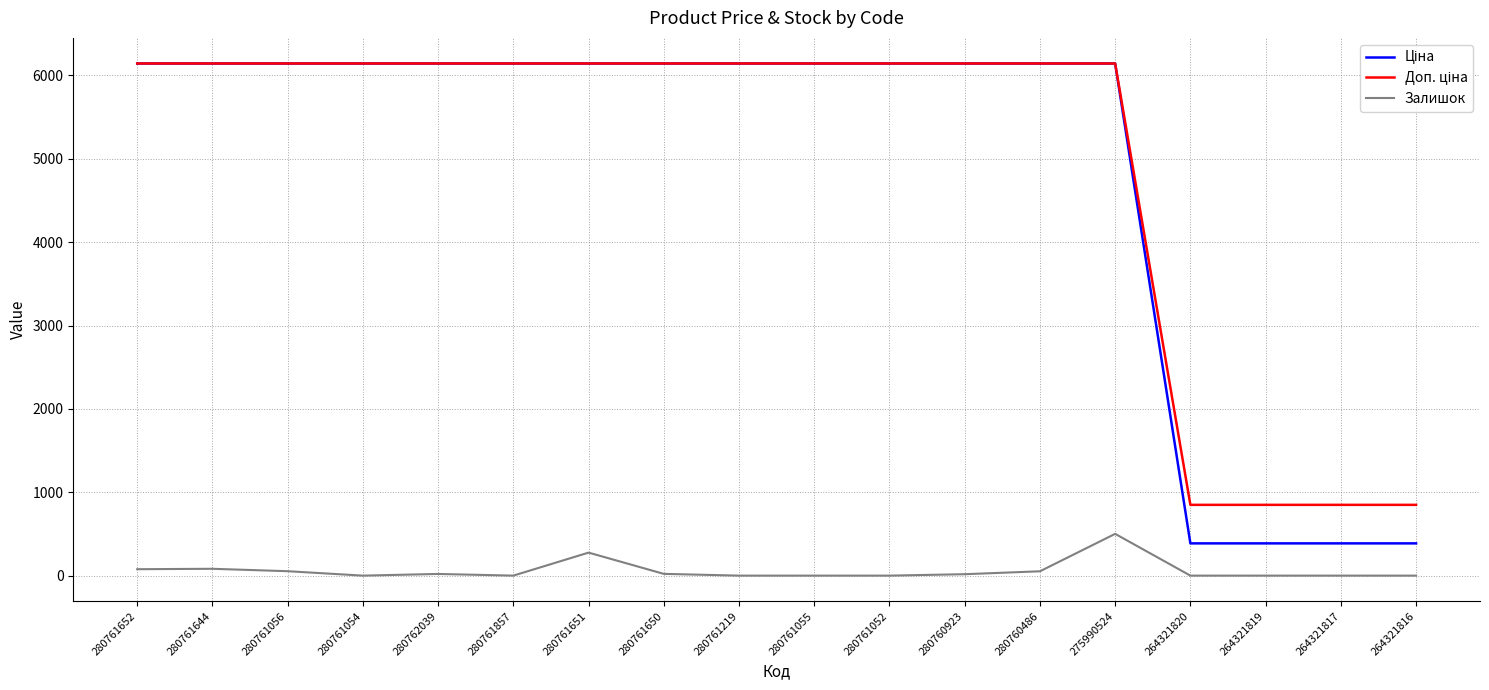

What is the difference between the highest and lowest values at 264321820?

849.0